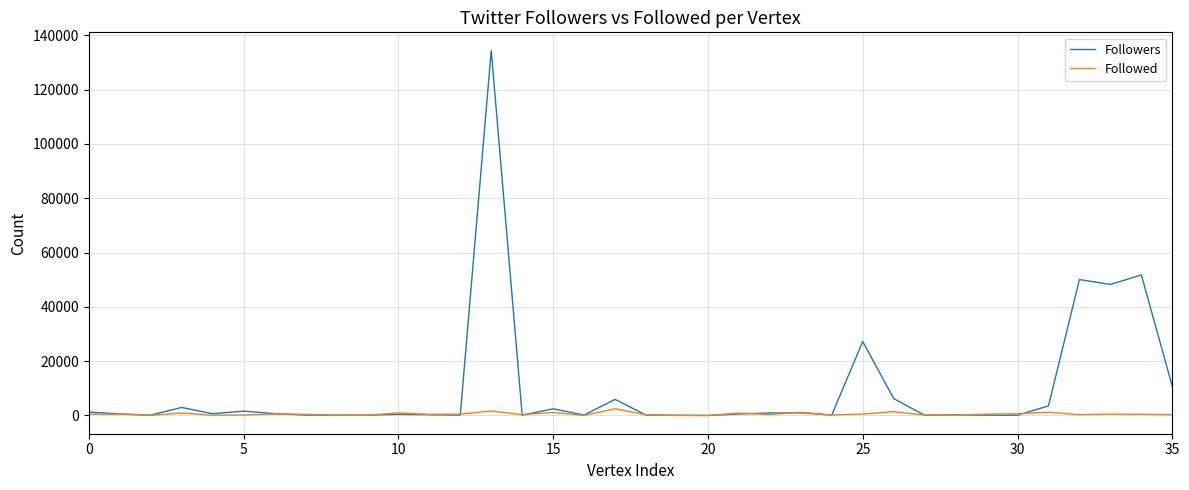

What is the maximum value shown in the chart?

134349